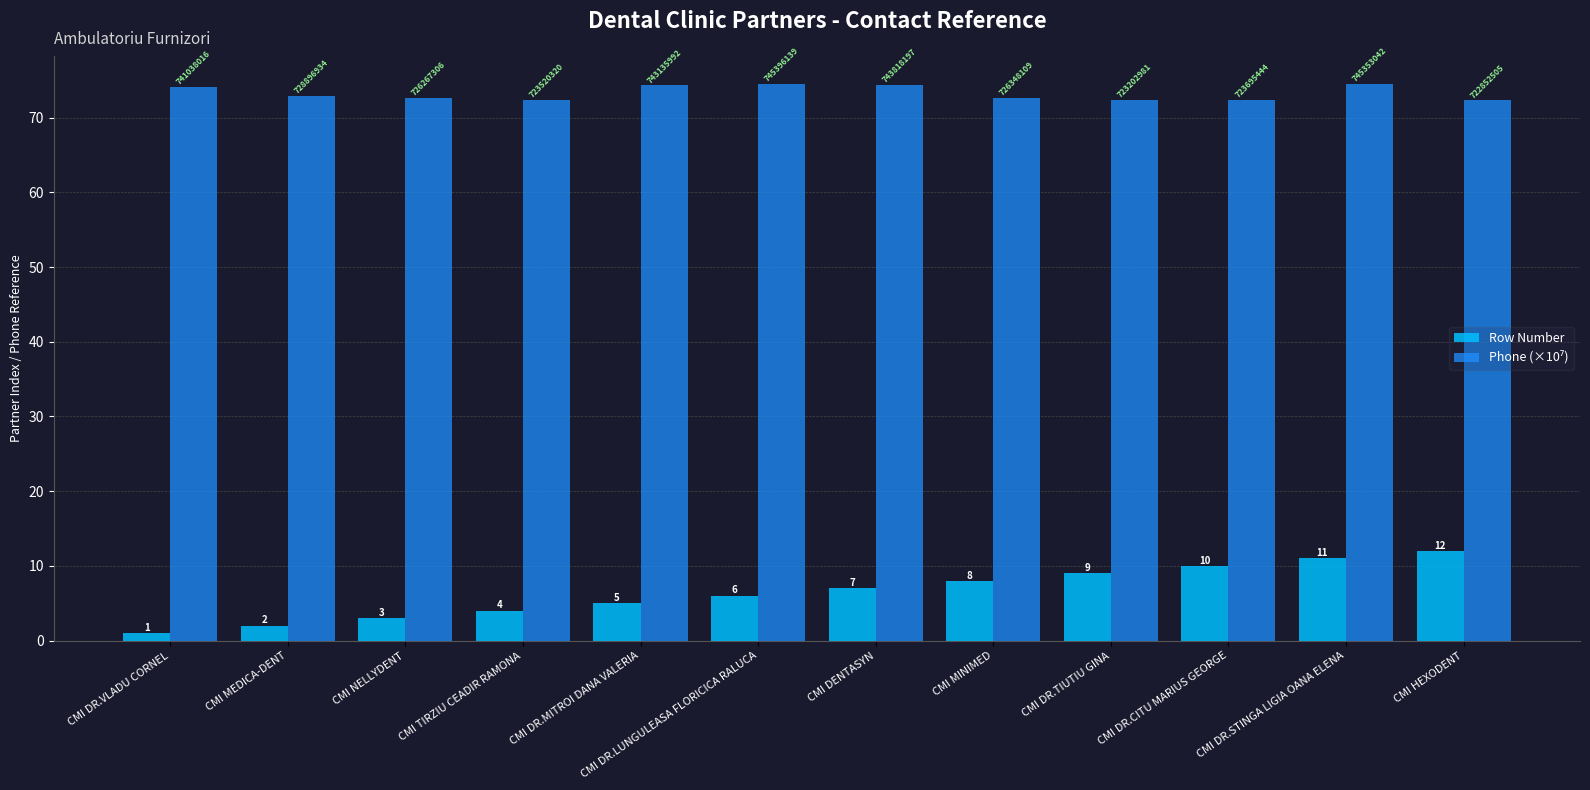

Between CMI DENTASYN and CMI DR.STINGA LIGIA OANA ELENA, which series saw the biggest shift?

Row Number